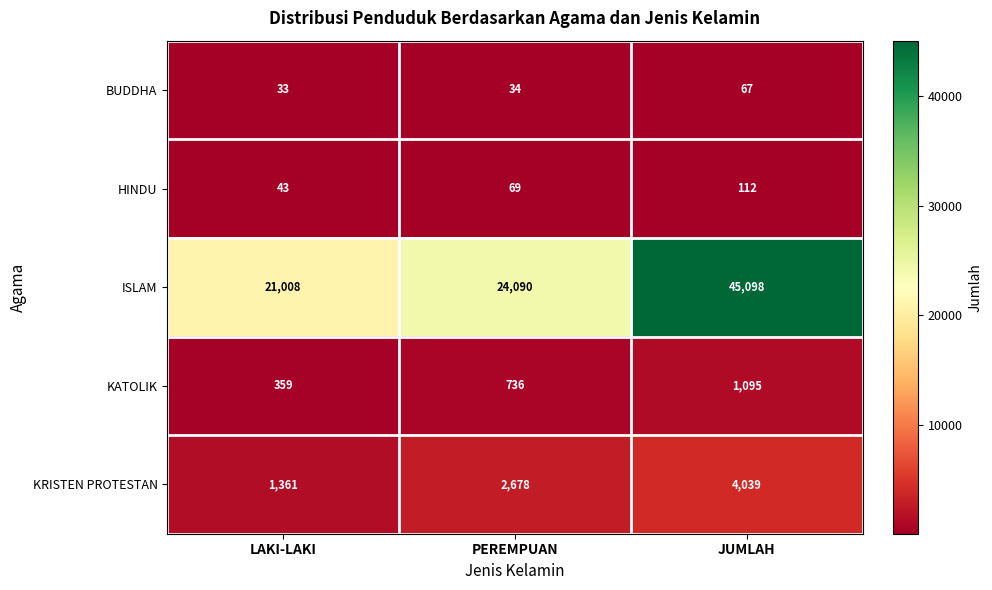

What is the difference between the second highest and minimum values in the KATOLIK series?

377